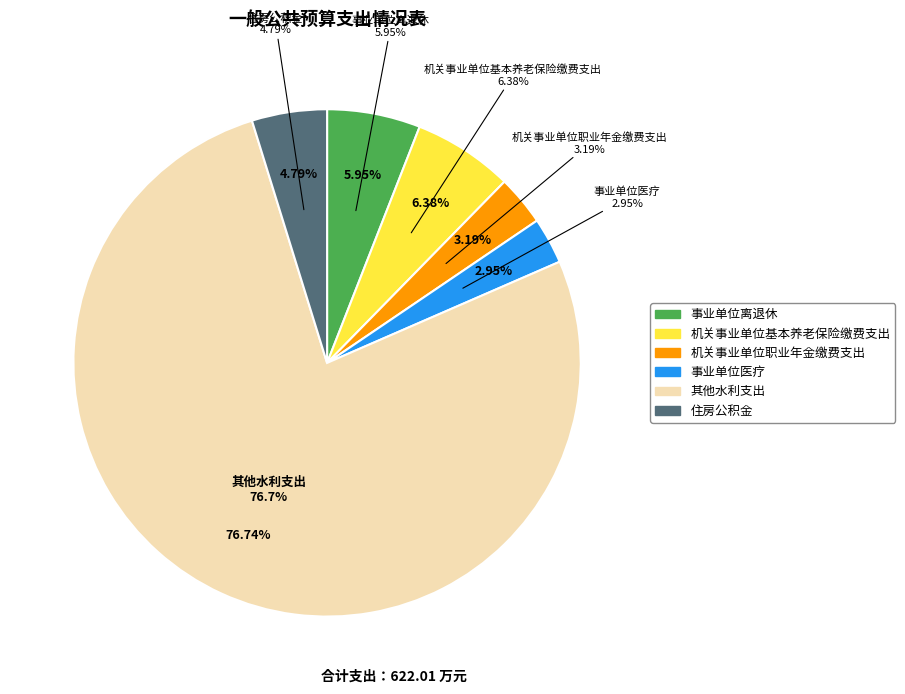

Which category has the biggest portion of the pie?

其他水利支出